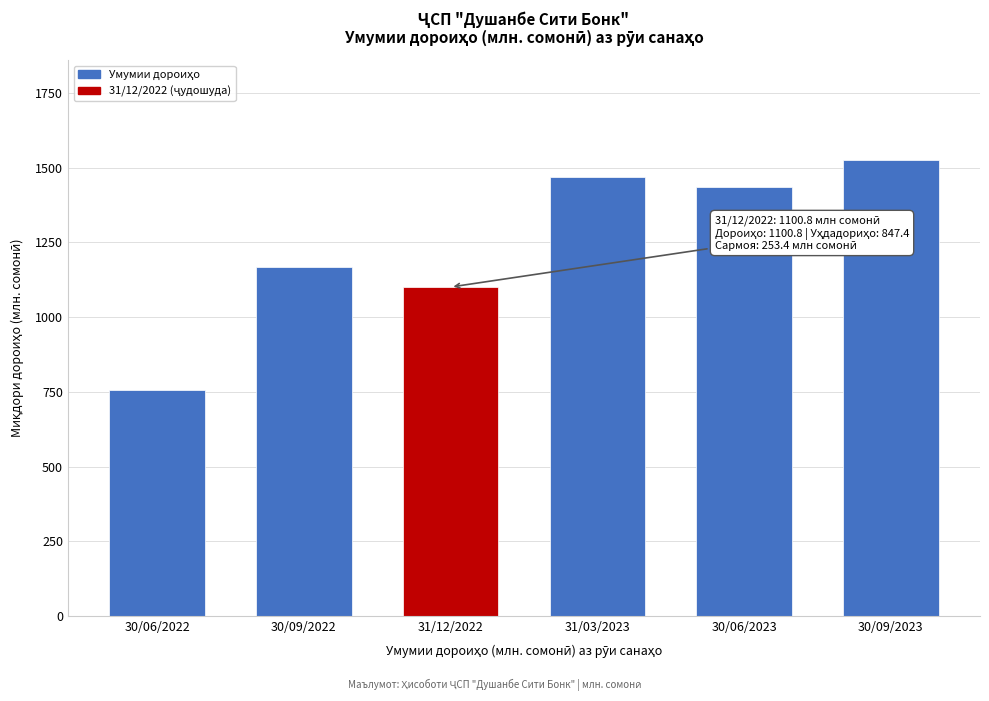

Reading right to left, extract all data points from this chart.

1524.8	1435.3	1468.0	1100.8	1167.0	756.8